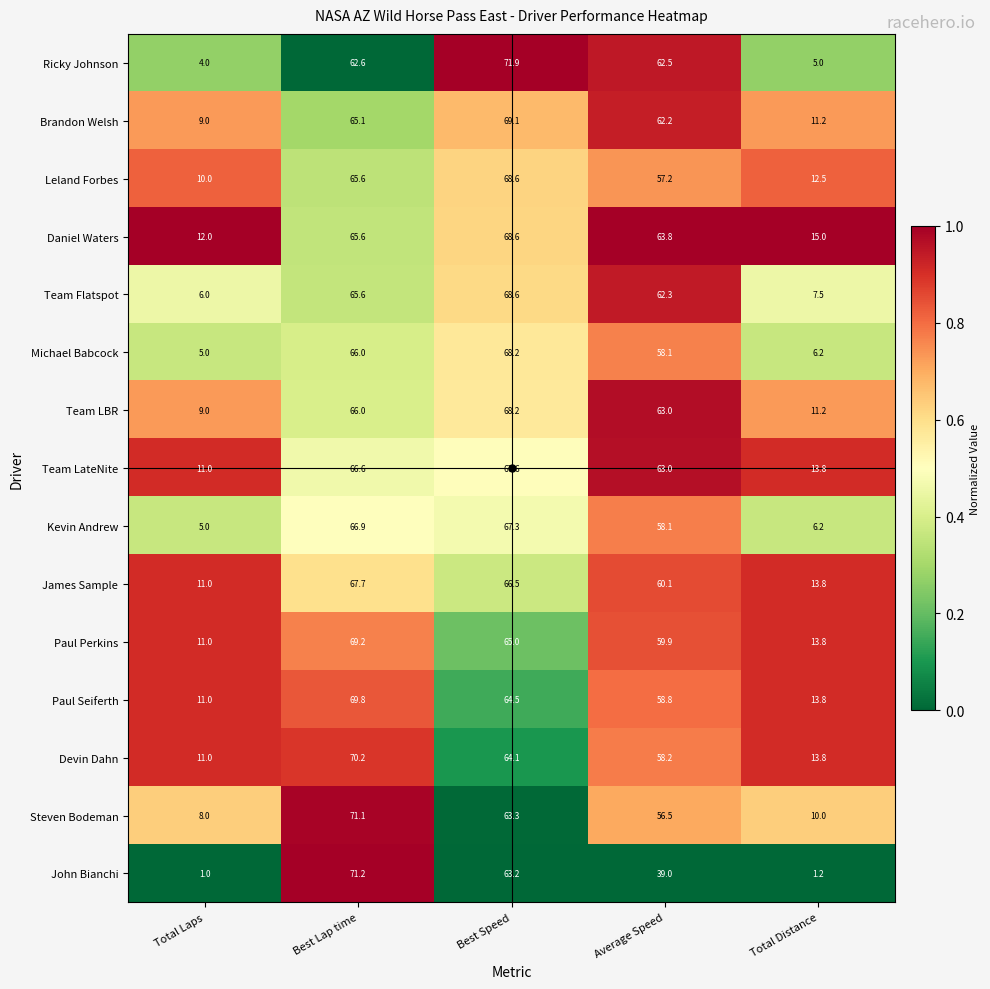

How many categories are shown in the chart?

5